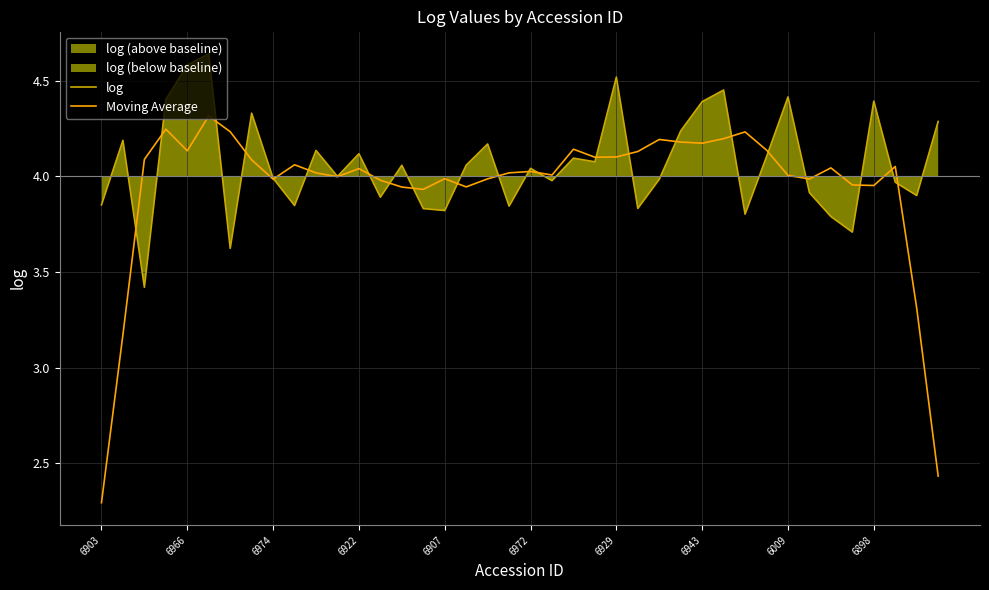

List the series in order of their peak value, highest first.

log, Moving Average